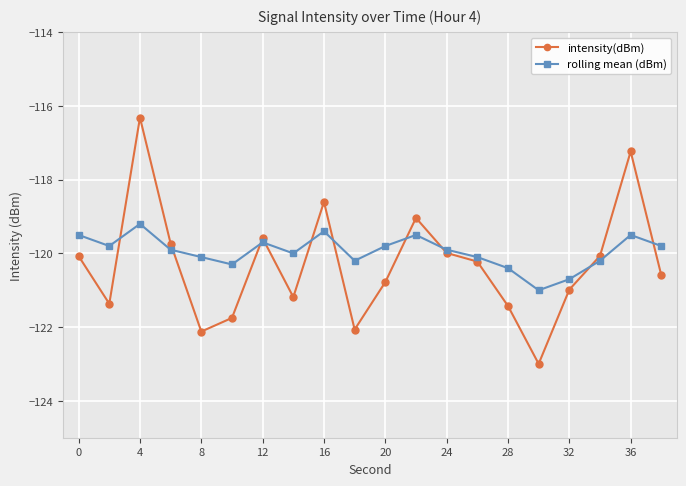

What is the value of the intensity(dBm) point at the 4th from the left?

-119.7